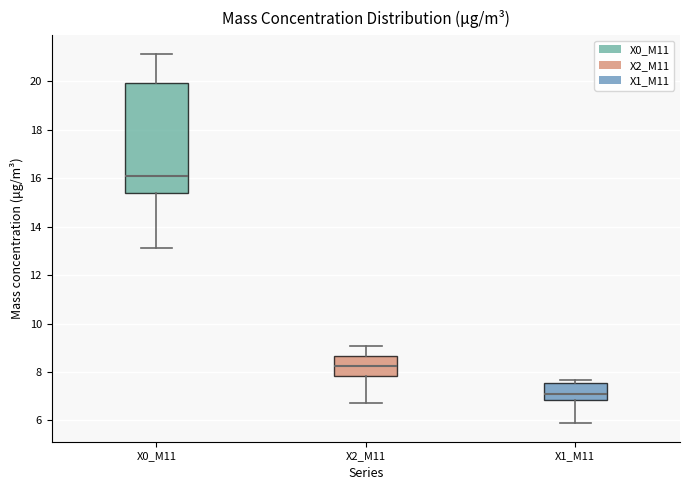

Reading left to right, transcribe this box plot: for each box, give where its median line is, the range the box spans, and where its two whiskers end, as read against the y-axis. The values are not printed on the chart, so give them approximately, as read against the axis.

X0_M11: median 16.2, box 15.4 to 20.0, whiskers 13.2 to 21.2
X2_M11: median 8.2, box 7.8 to 8.6, whiskers 6.8 to 9.0
X1_M11: median 7.0, box 6.8 to 7.6, whiskers 5.8 to 7.6 (just above the box's upper edge)